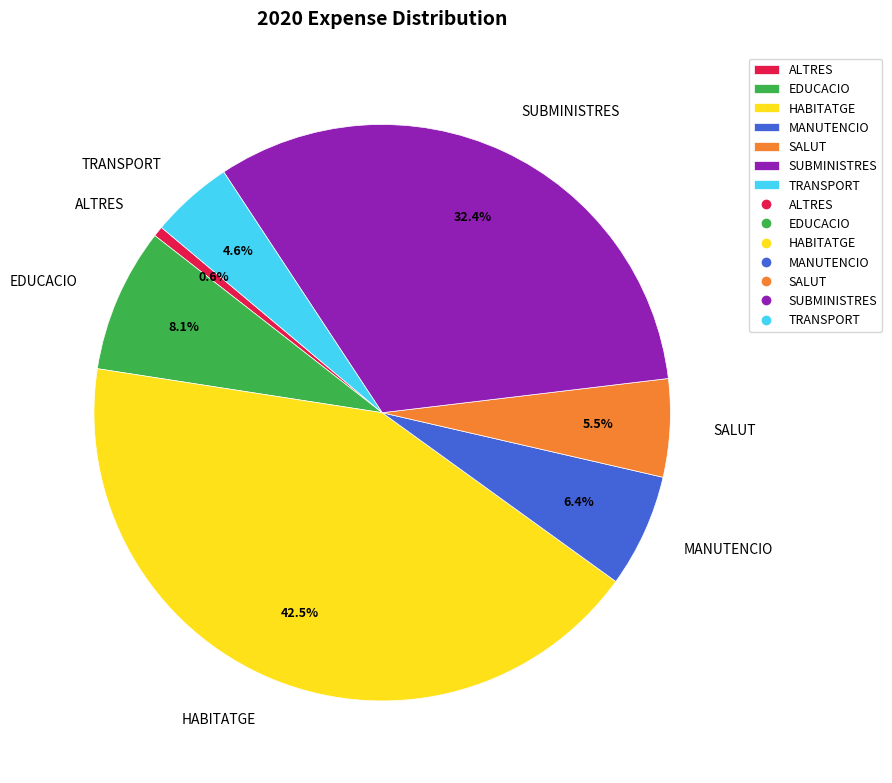

Which category has the smallest portion of the pie?

ALTRES